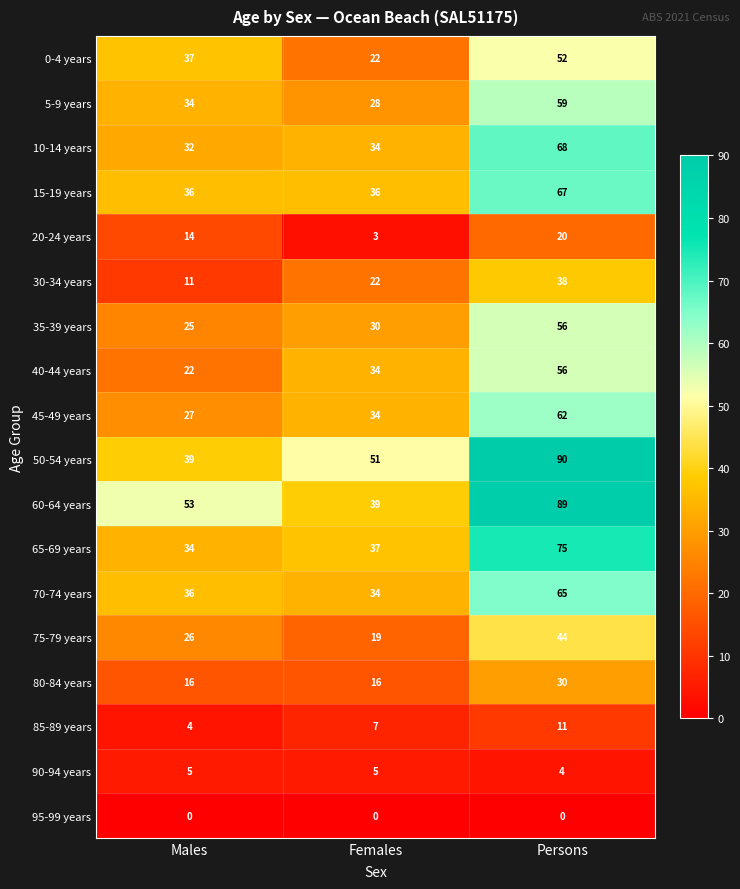

Count the number of data series in this chart.

18